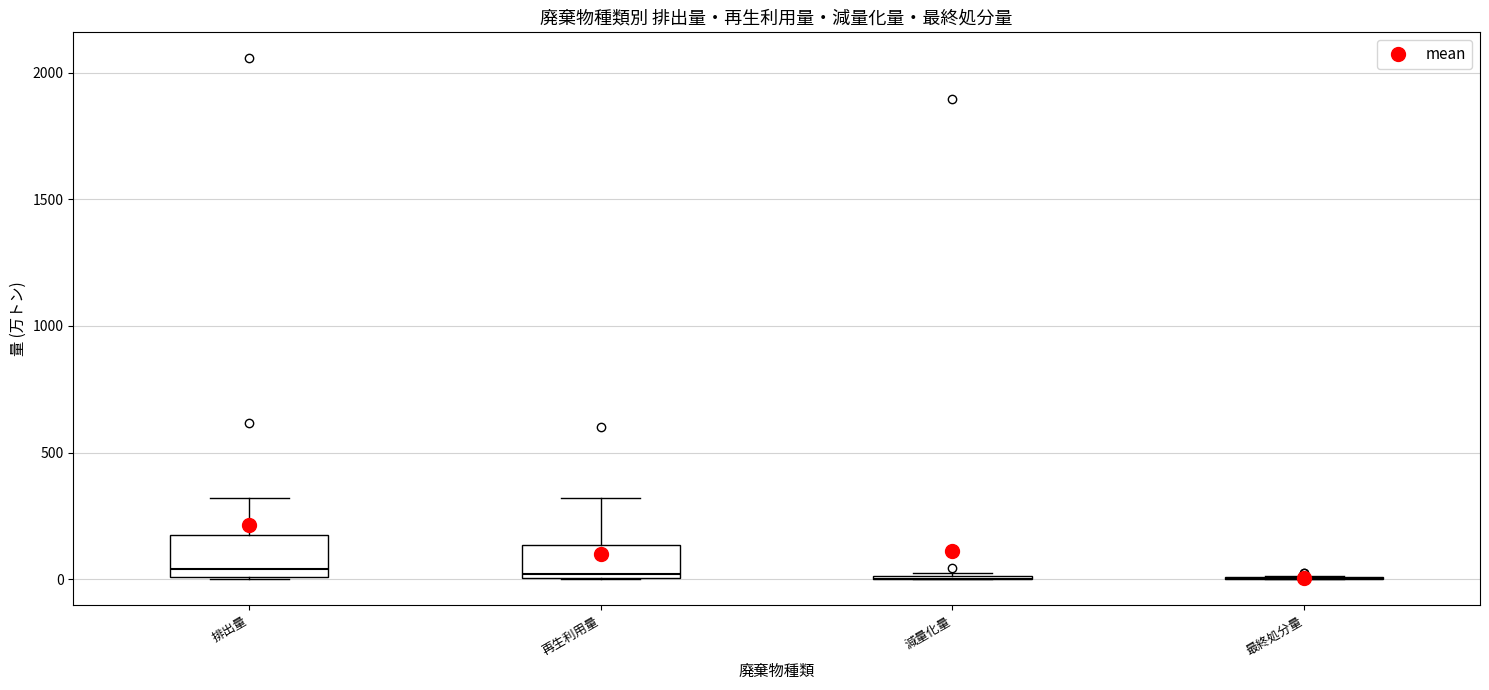

Where does the upper whisker of the box for 再生利用量 end on the y-axis? The values are not printed on the chart, so give them approximately, as read against the axis.

300